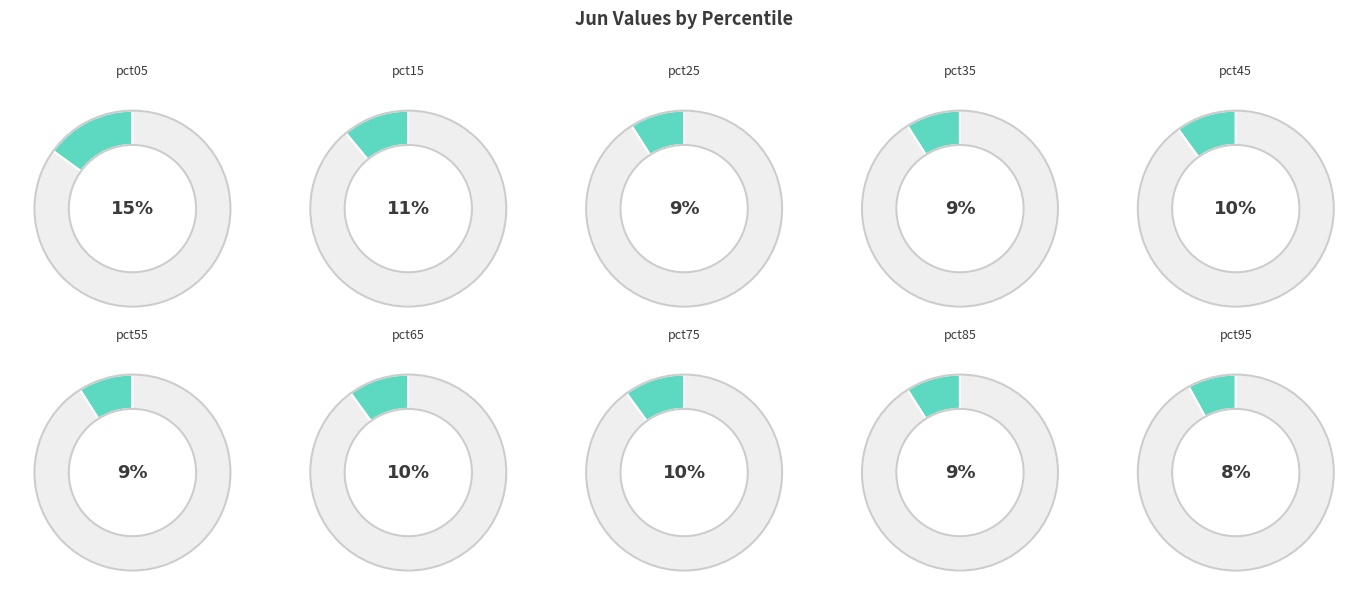

Does pct85 account for over 50% of the chart?

No